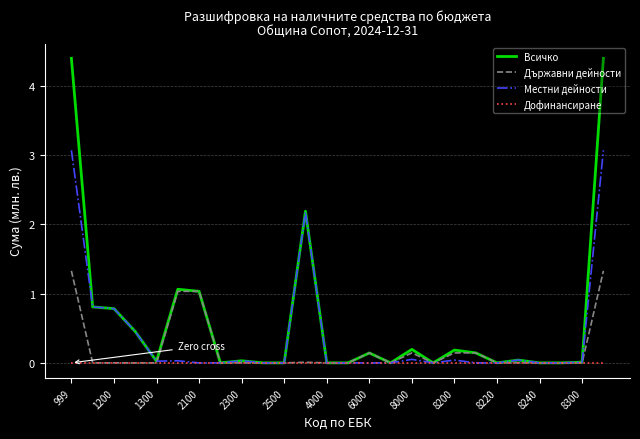

List the series in order of their peak value, lowest first.

Дофинансиране, Държавни дейности, Местни дейности, Всичко